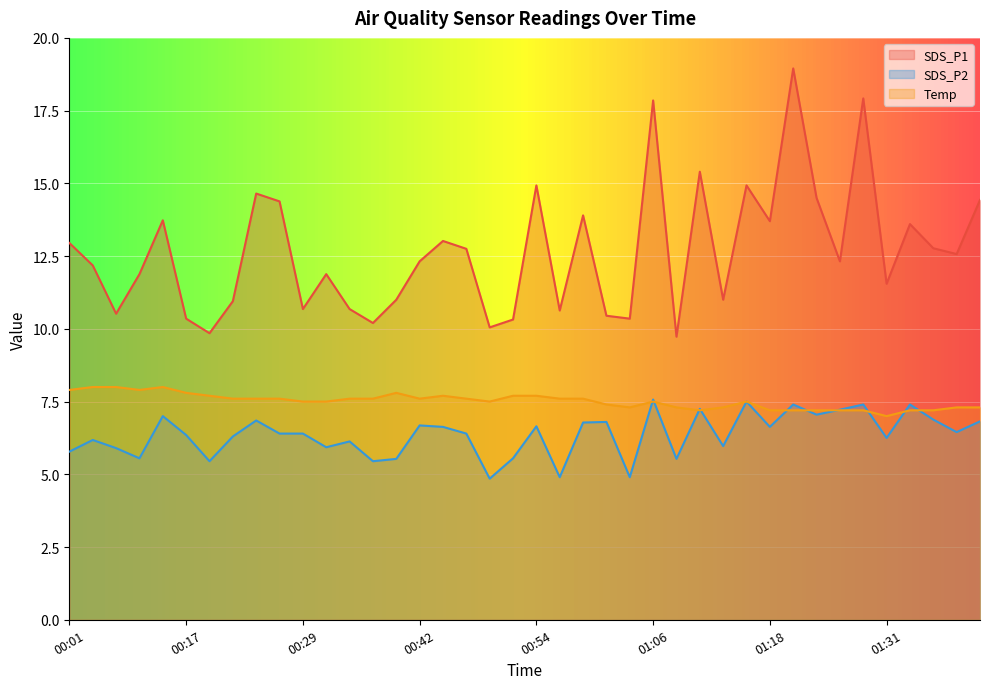

Where does the SDS_P2 series first go above 6?

00:07